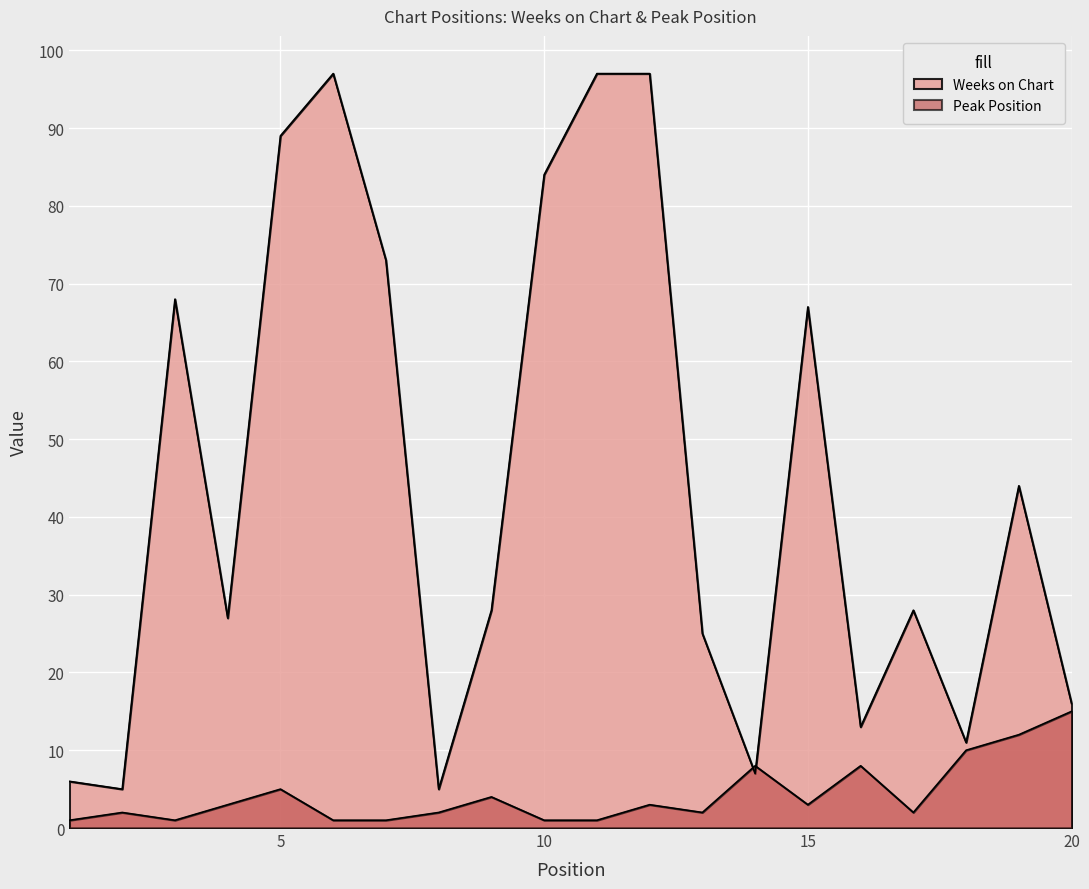

What is the approximate value of Peak Position at 7?

1